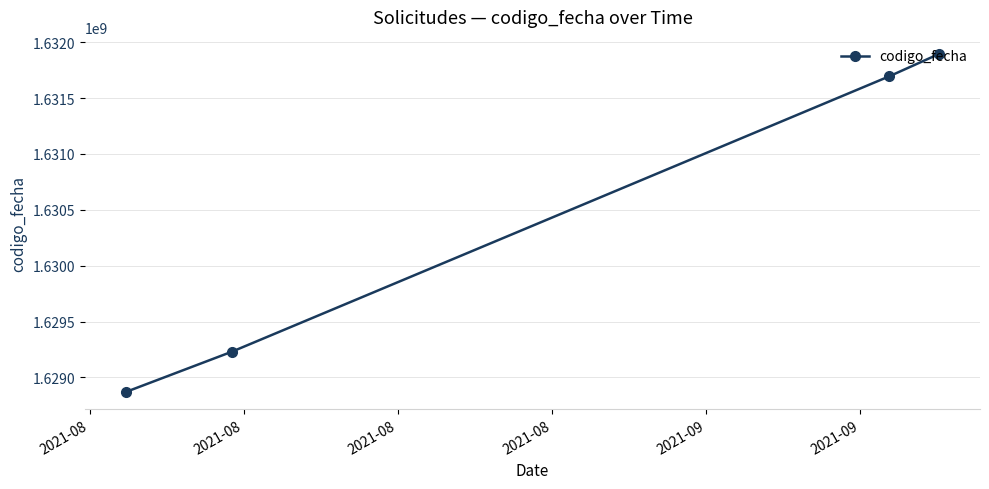

What is the minimum value shown in the chart?

1628869276